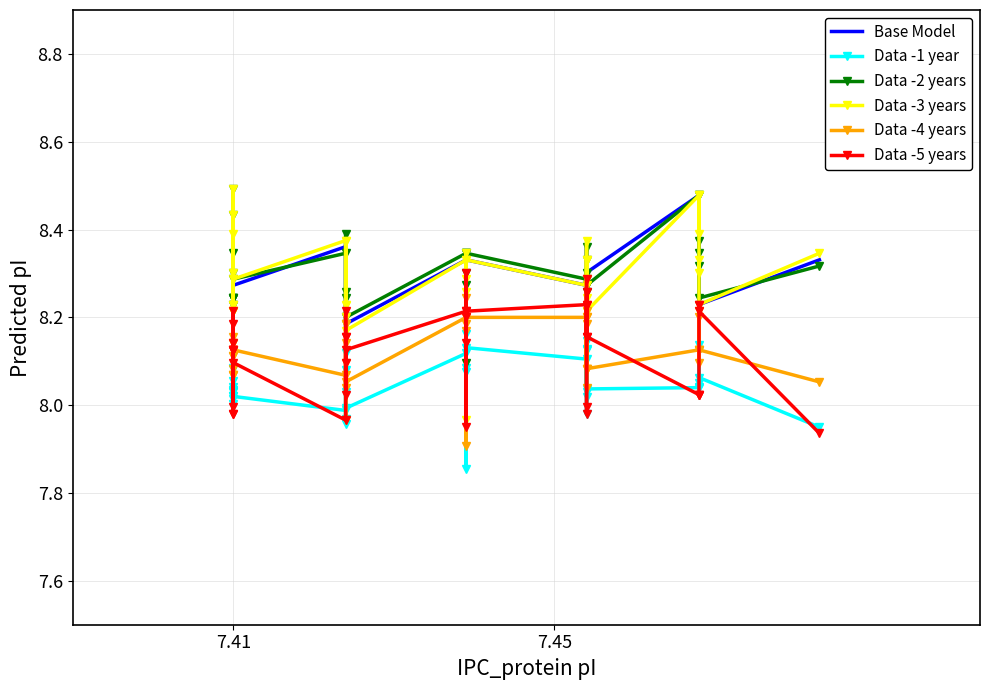

What are all the series names shown in the legend?

Base Model, Data -1 year, Data -2 years, Data -3 years, Data -4 years, Data -5 years